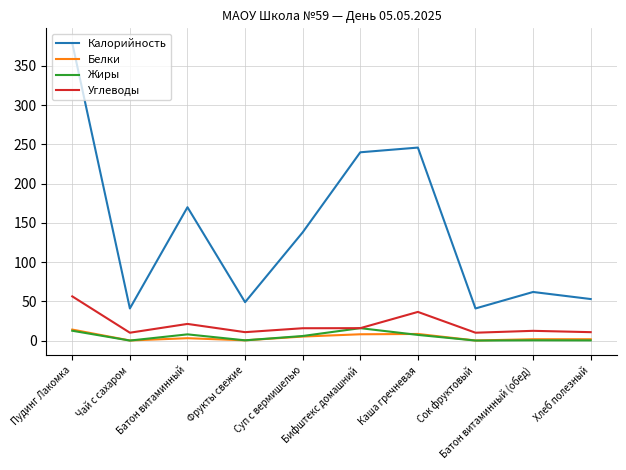

Which series has the largest range (max minus min)?

Калорийность